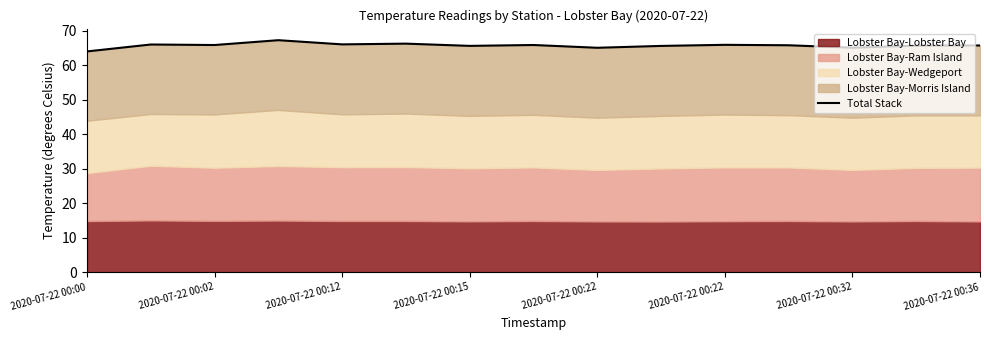

At which label does the data first exceed 65?

2020-07-22 00:02